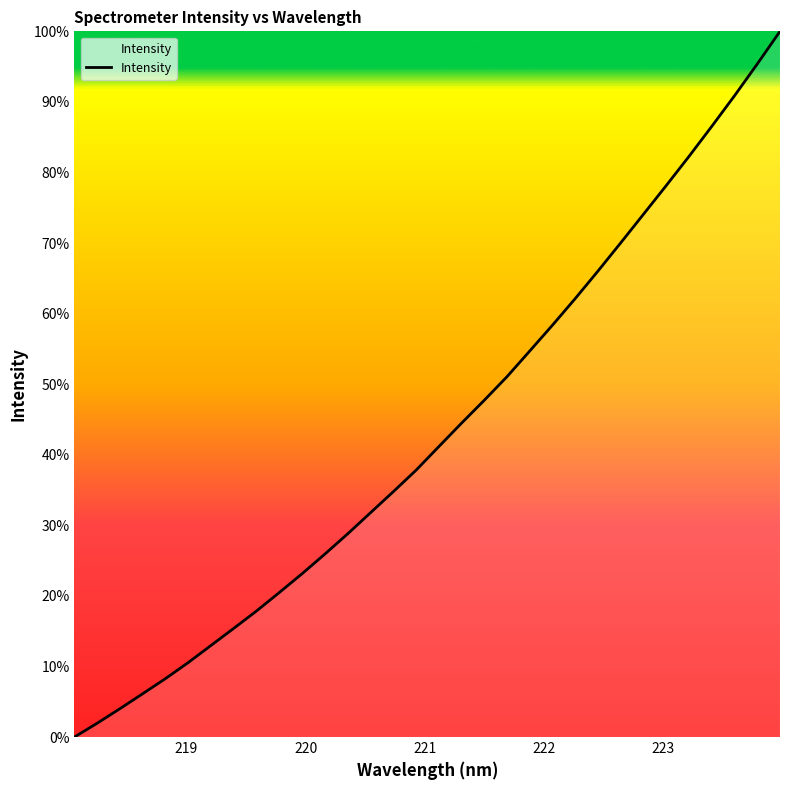

How many positive values are there?

31